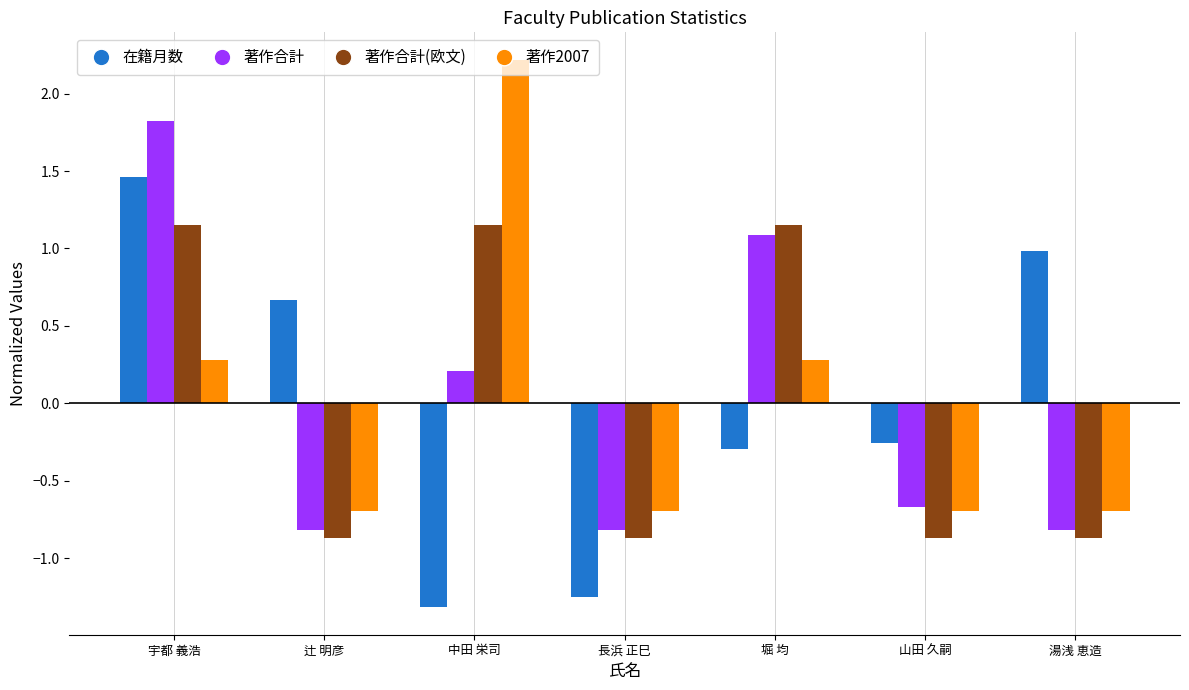

Is the value of 著作合計(欧文) at 長浜 正巳 greater than the value of 在籍月数 at 湯浅 恵造?

No